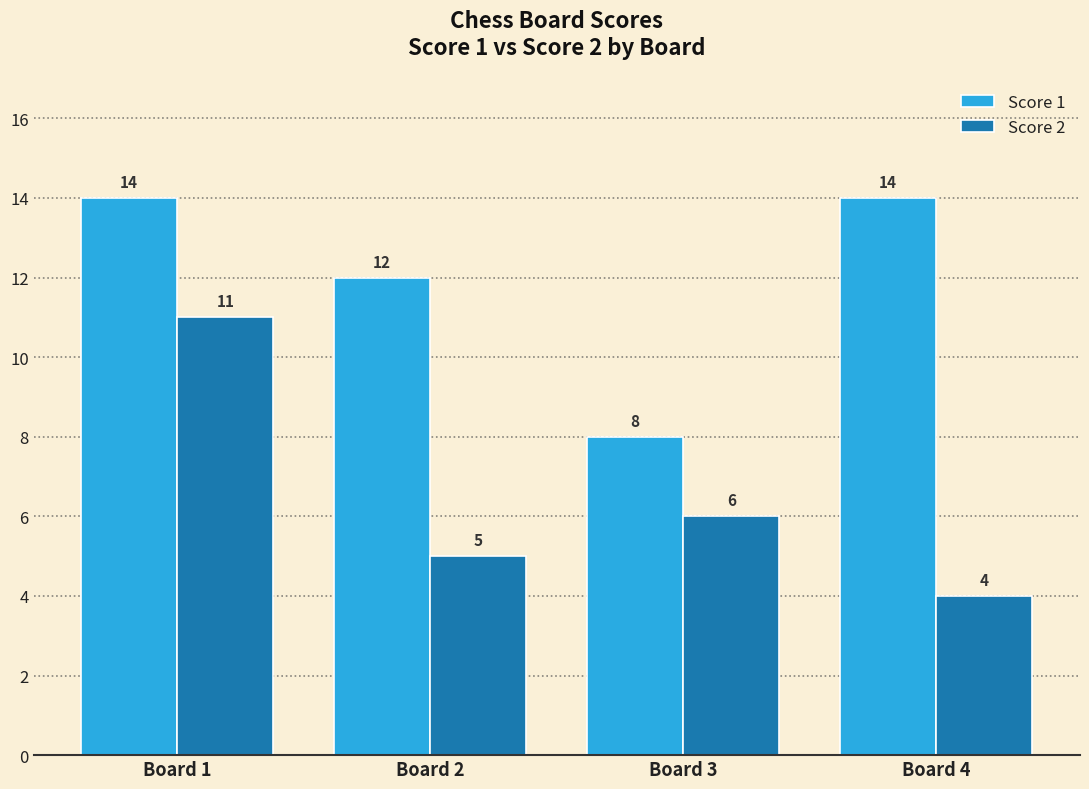

What is the sum of all Score 1 values?

48